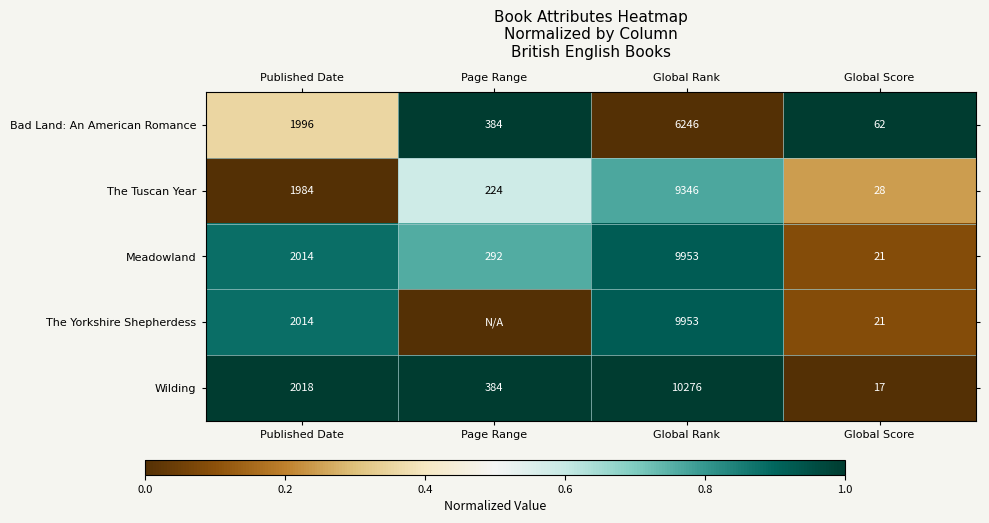

Where is Bad Land: An American Romance nearest to the value 3154?

Published Date